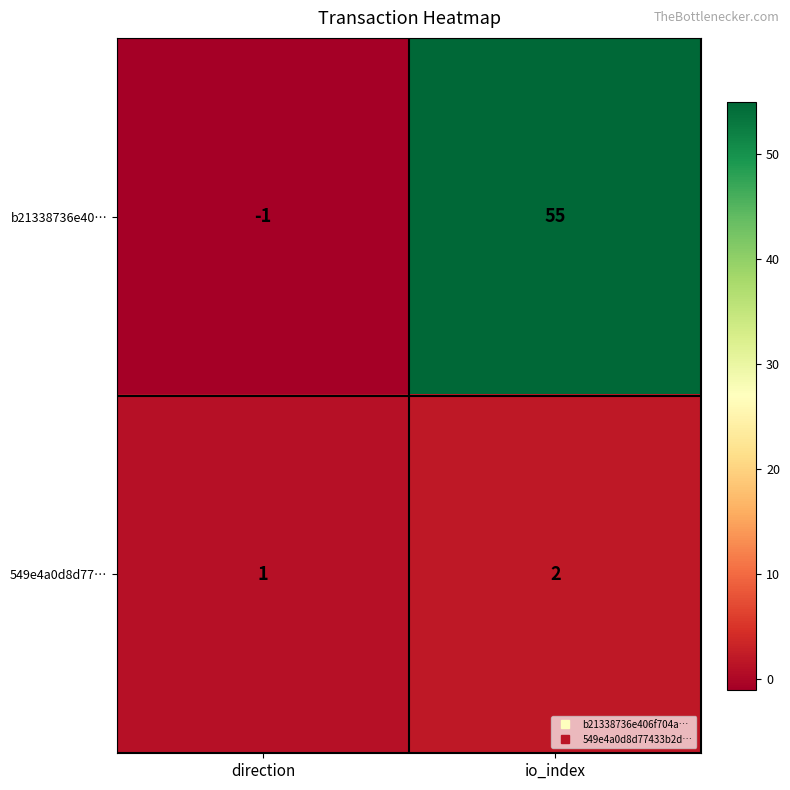

True or false: b21338736e40… has a value of -1 at direction.

True